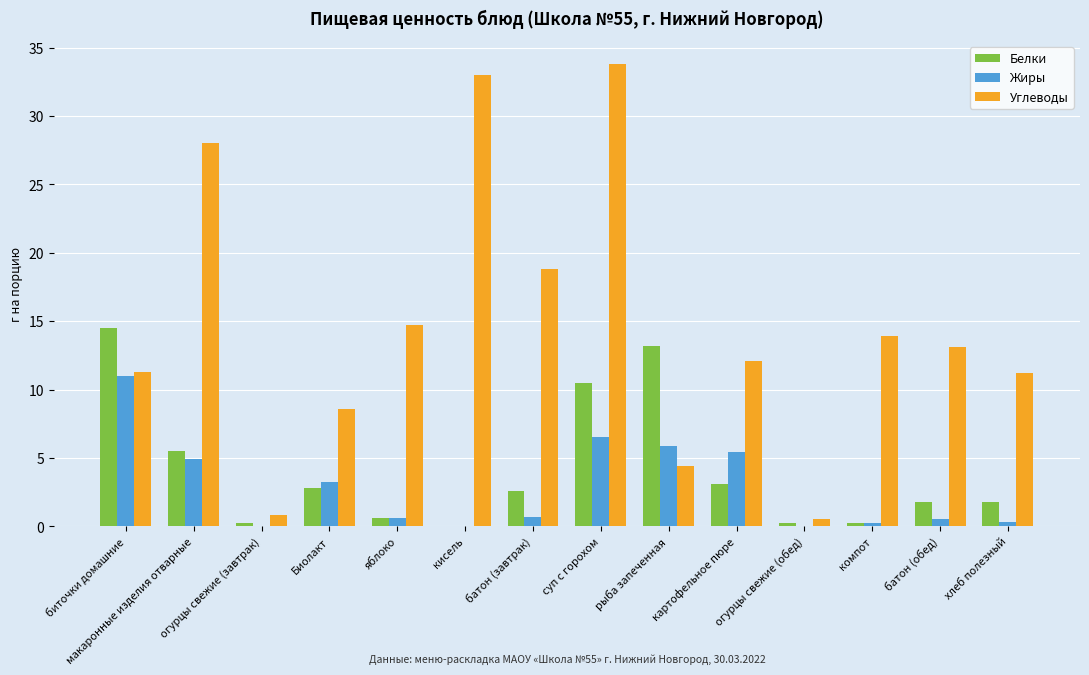

Which series has the largest total across all categories?

Углеводы